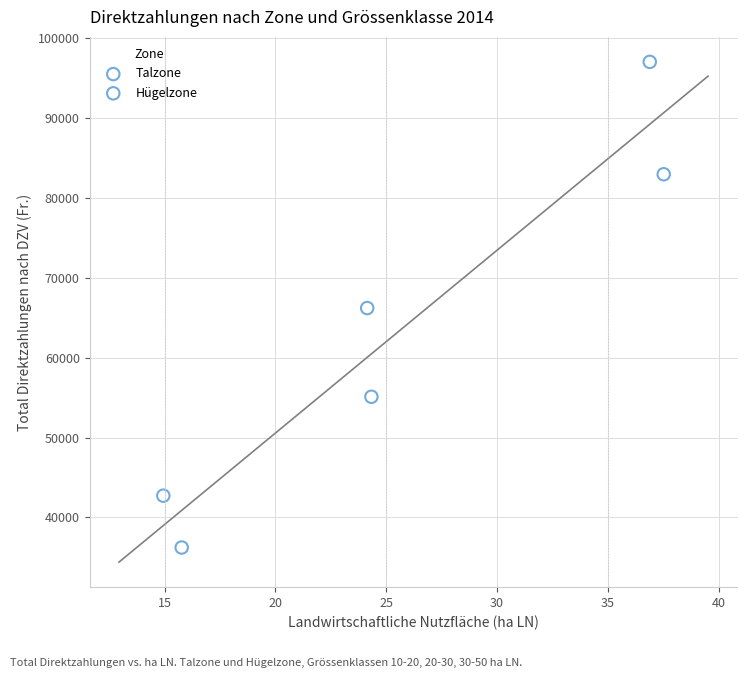

Which series contains the lowest Y value?

Talzone